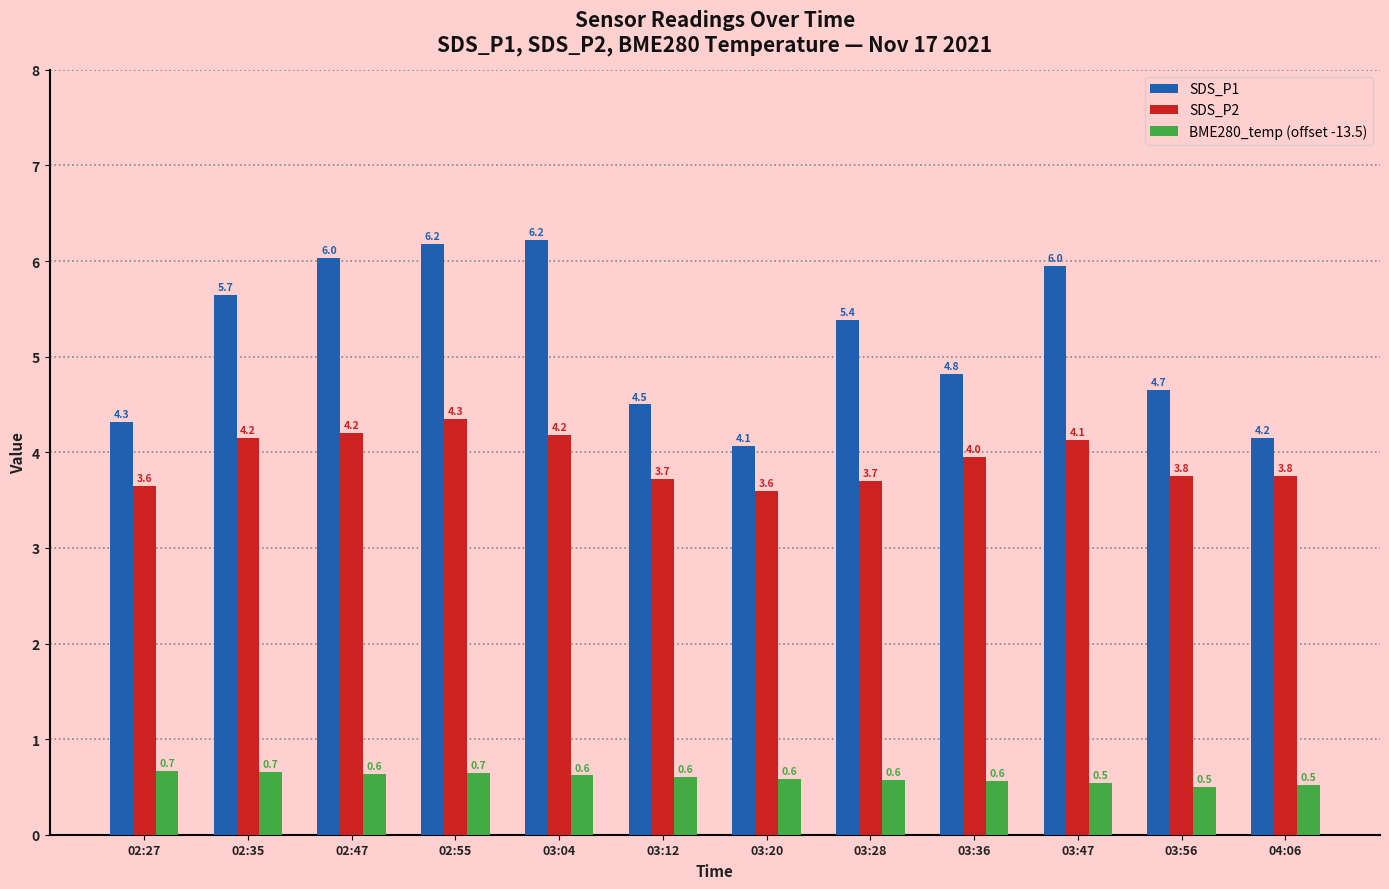

What is the spread (max minus min) of values at 03:04?

5.6